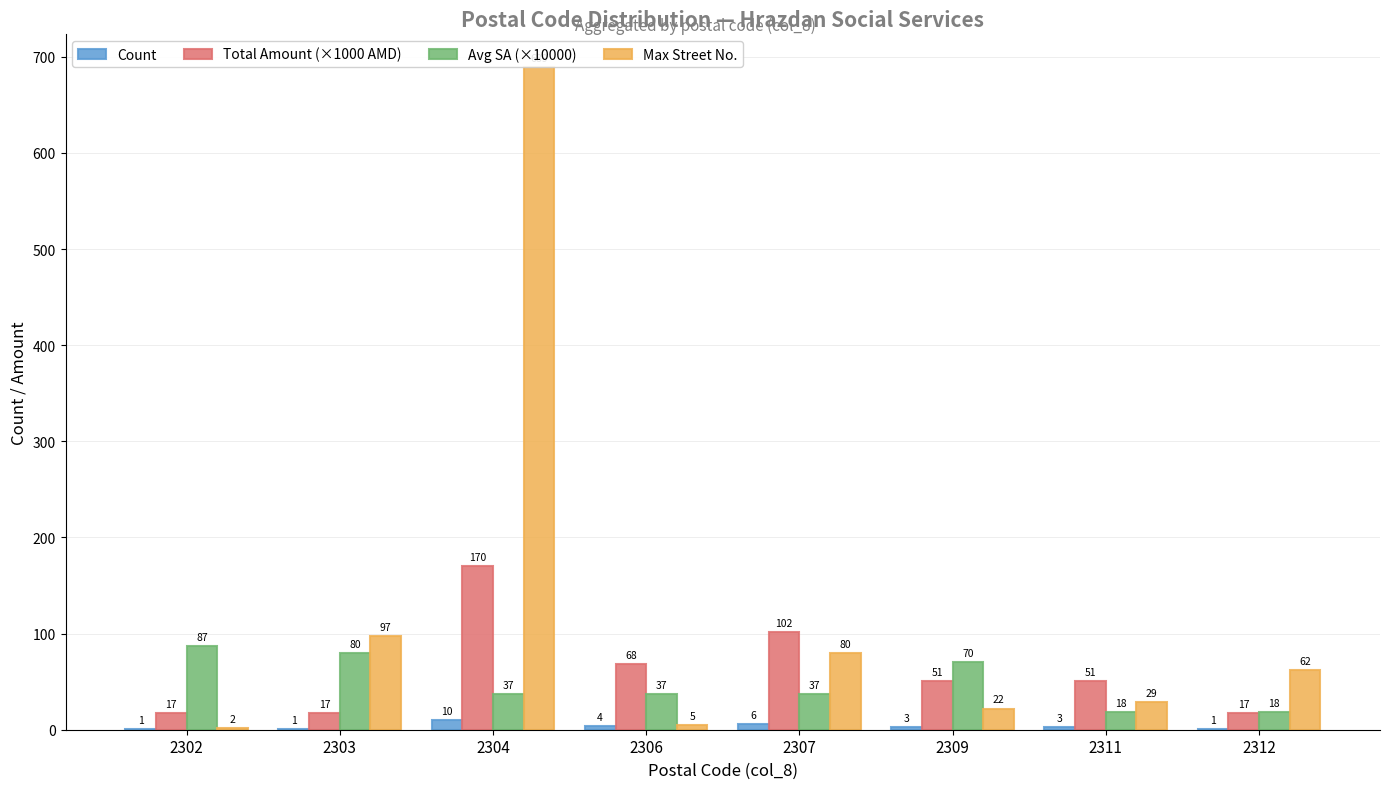

Does the chart contain stacked bars?

No